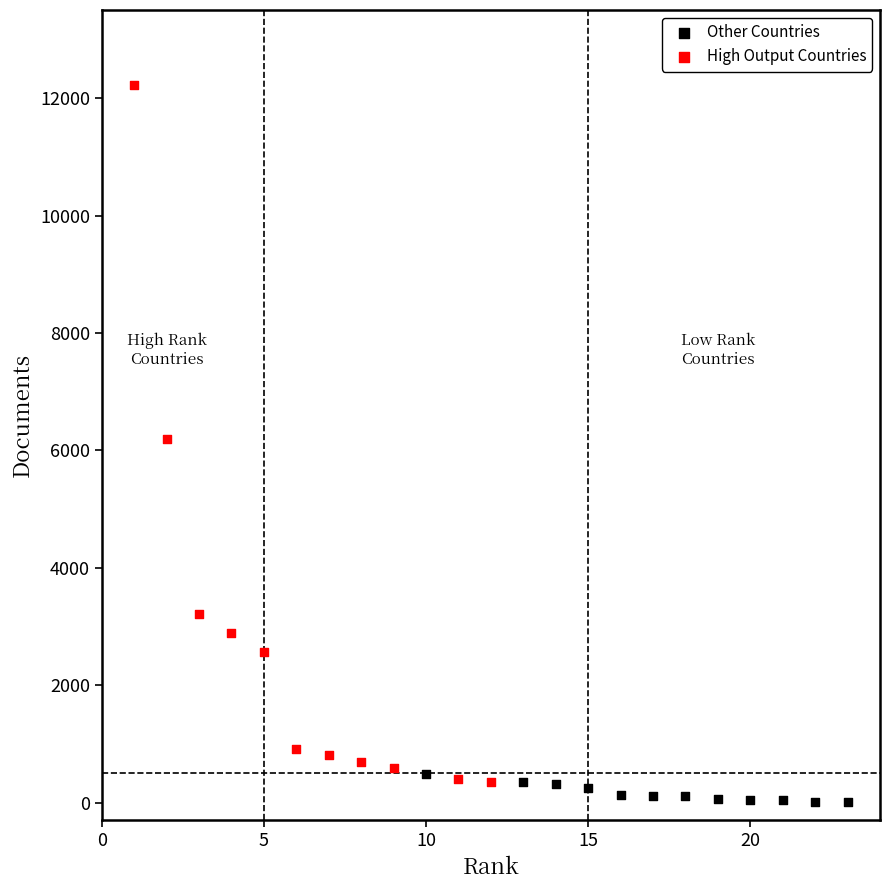

What are all the series names shown in the legend?

Other Countries, High Output Countries